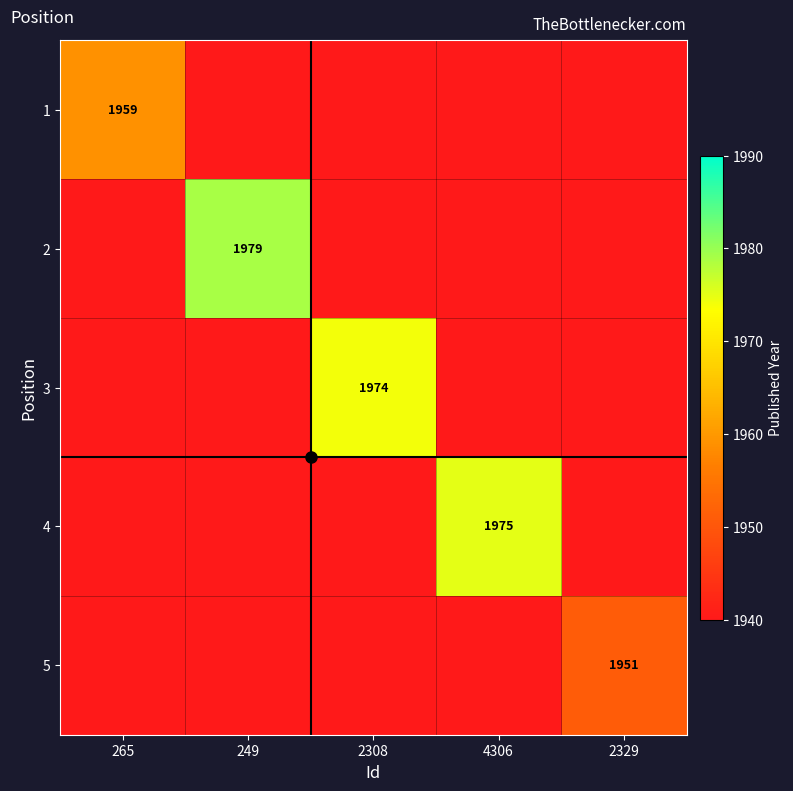

At 4306, list the series in order from smallest to largest.

1, 2, 3, 5, 4